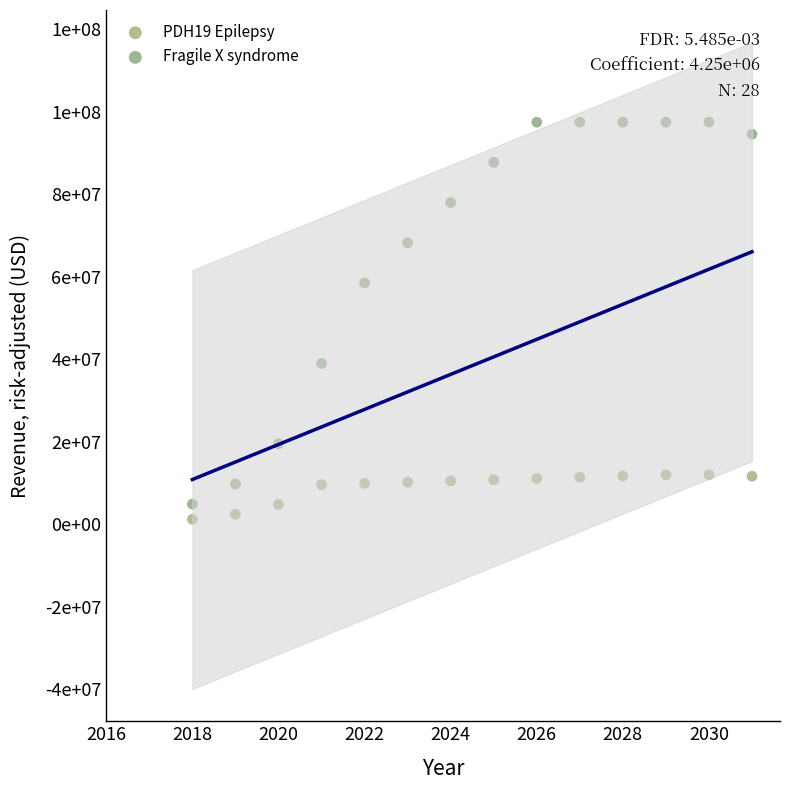

Which series reaches the minimum Y coordinate?

PDH19 Epilepsy